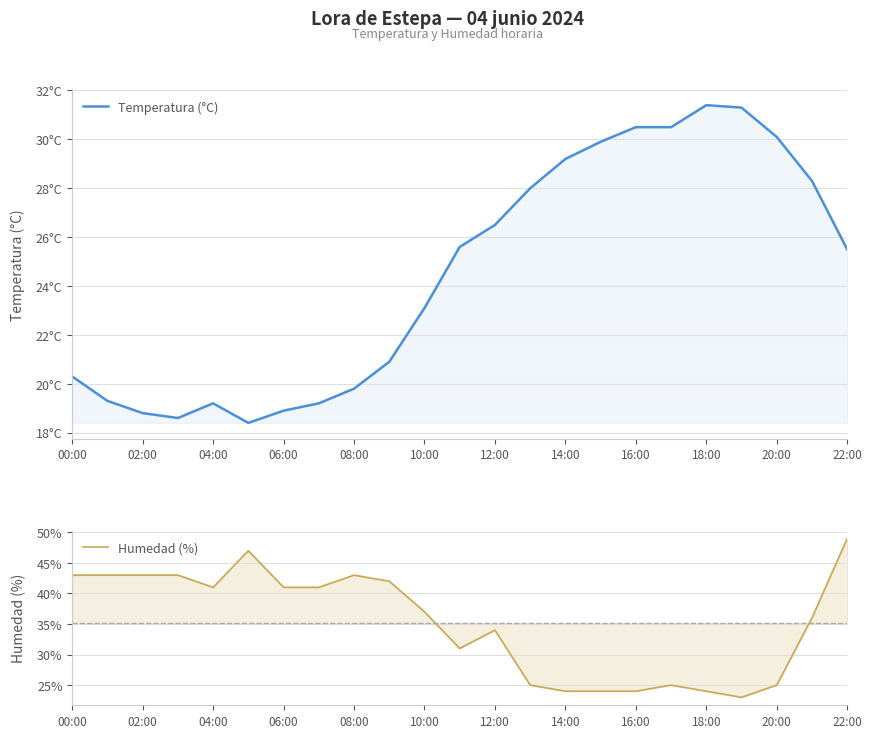

What is the minimum value shown in the chart?

18.4